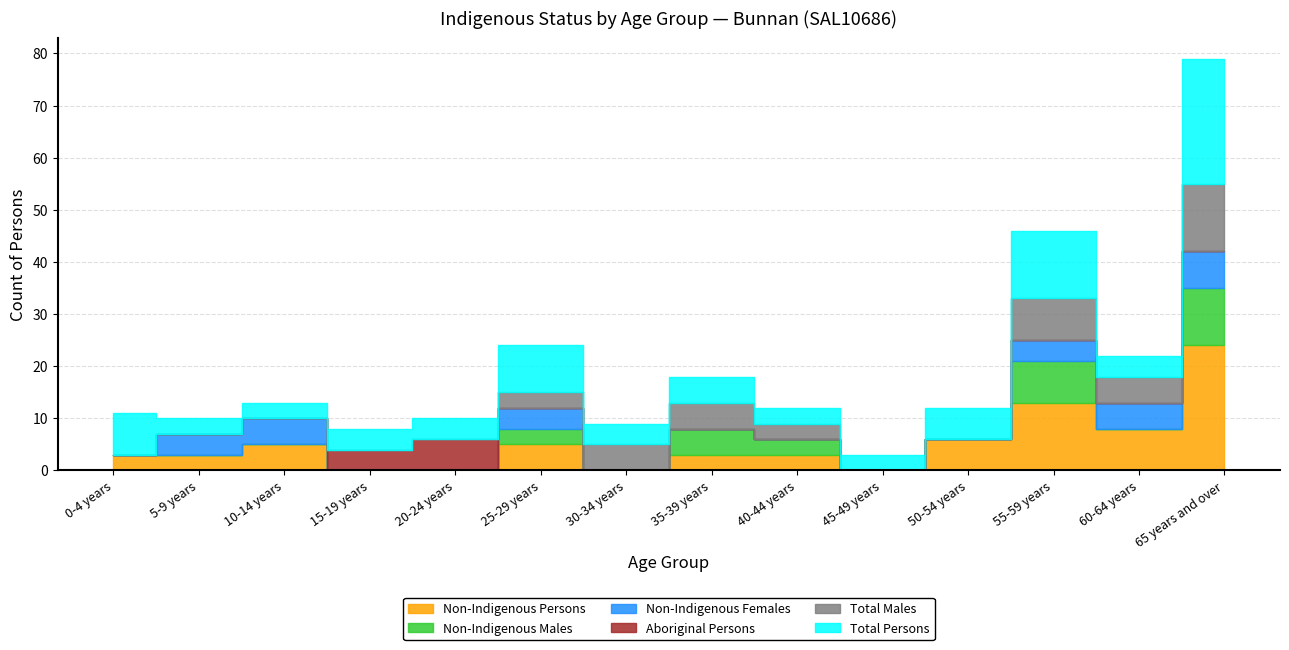

Does the chart have visible grid lines?

Yes